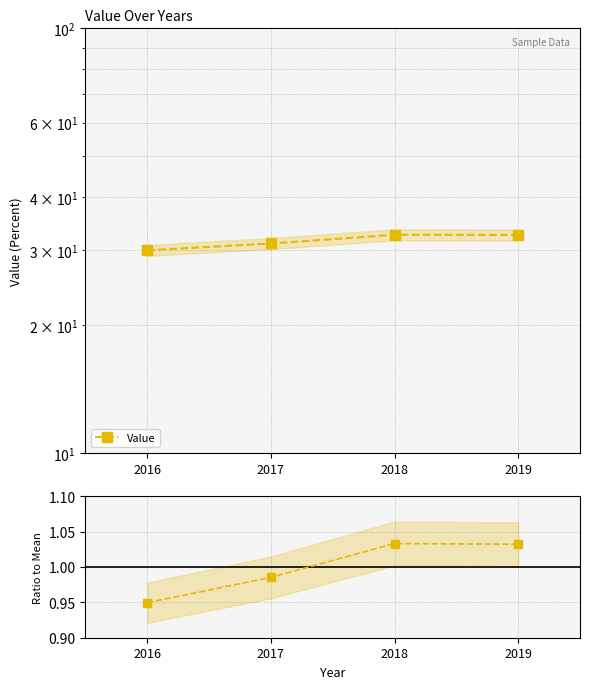

What is the total value across all series at 2019?

33.7